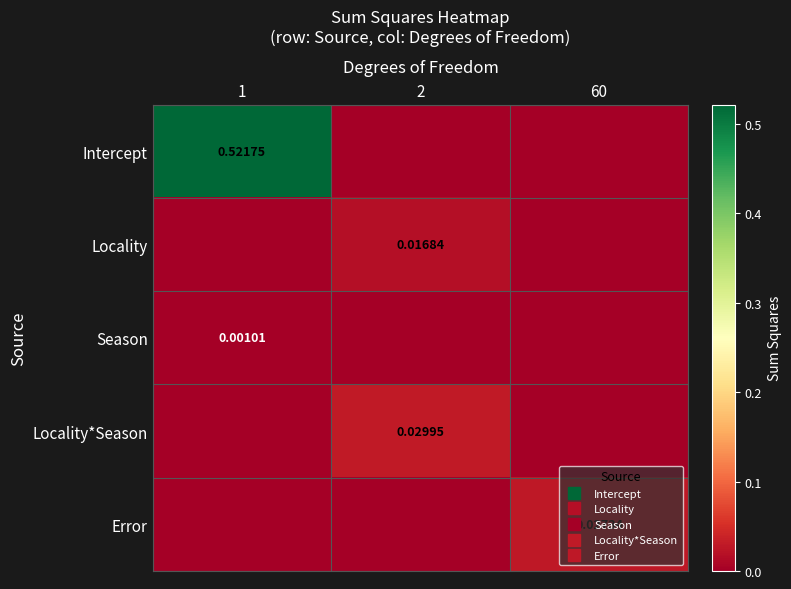

Is it true that Error equals 0.0 at 1?

True